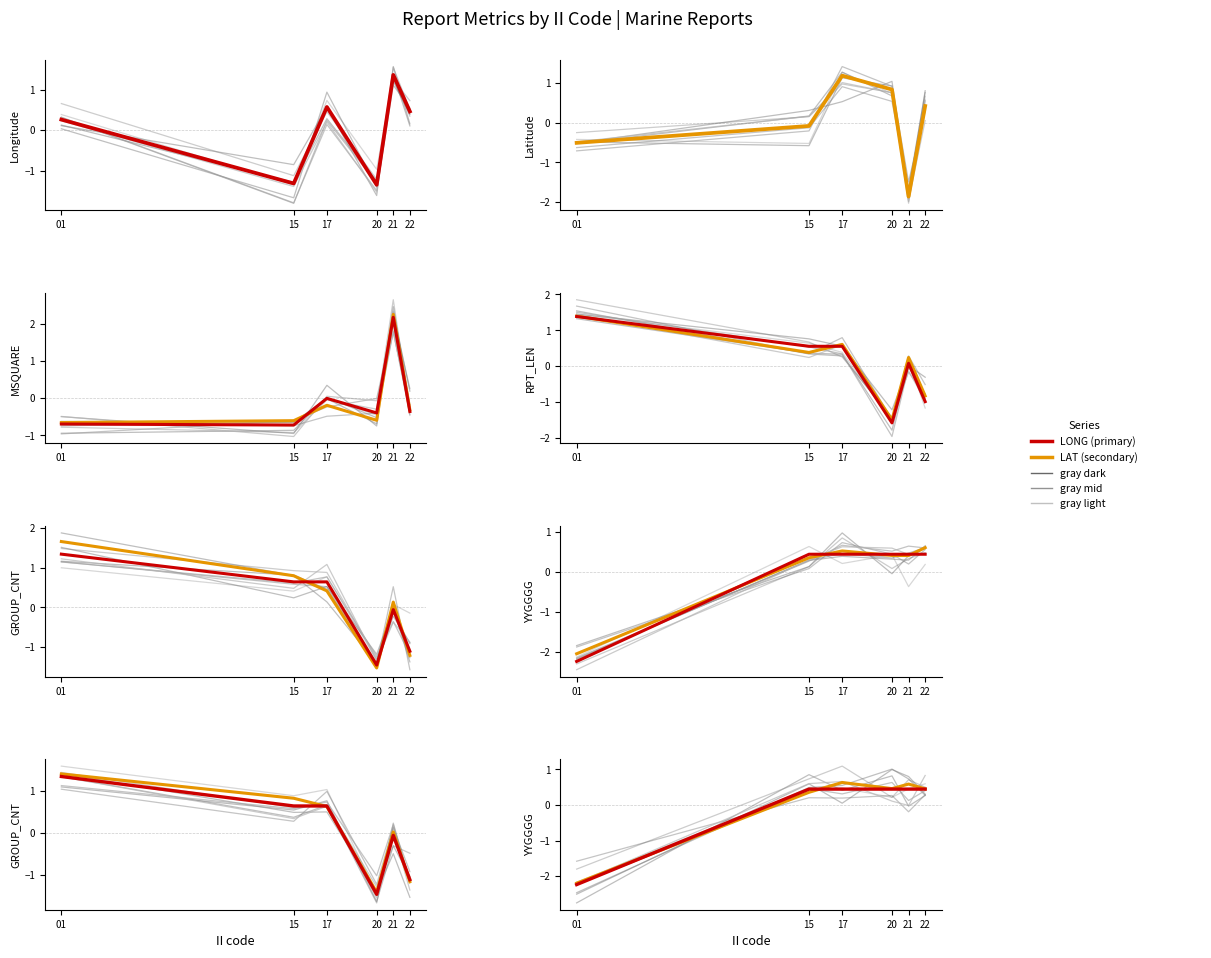

Reading right to left, extract all data points from this chart.

LONG: 22=0.5	21=1.4	20=-1.3	17=0.6	15=-1.3	01=0.3
LAT: 22=0.4	21=-1.9	20=0.8	17=1.2	15=-0.1	01=-0.5
MSQUARE: 22=-0.4	21=2.2	20=-0.4	17=-0.0	15=-0.7	01=-0.7
RPT_LEN: 22=-1.0	21=0.1	20=-1.6	17=0.6	15=0.6	01=1.4
GROUP_CNT: 22=-1.1	21=-0.1	20=-1.5	17=0.6	15=0.6	01=1.3
YYGGGG: 22=0.4	21=0.4	20=0.4	17=0.4	15=0.4	01=-2.2